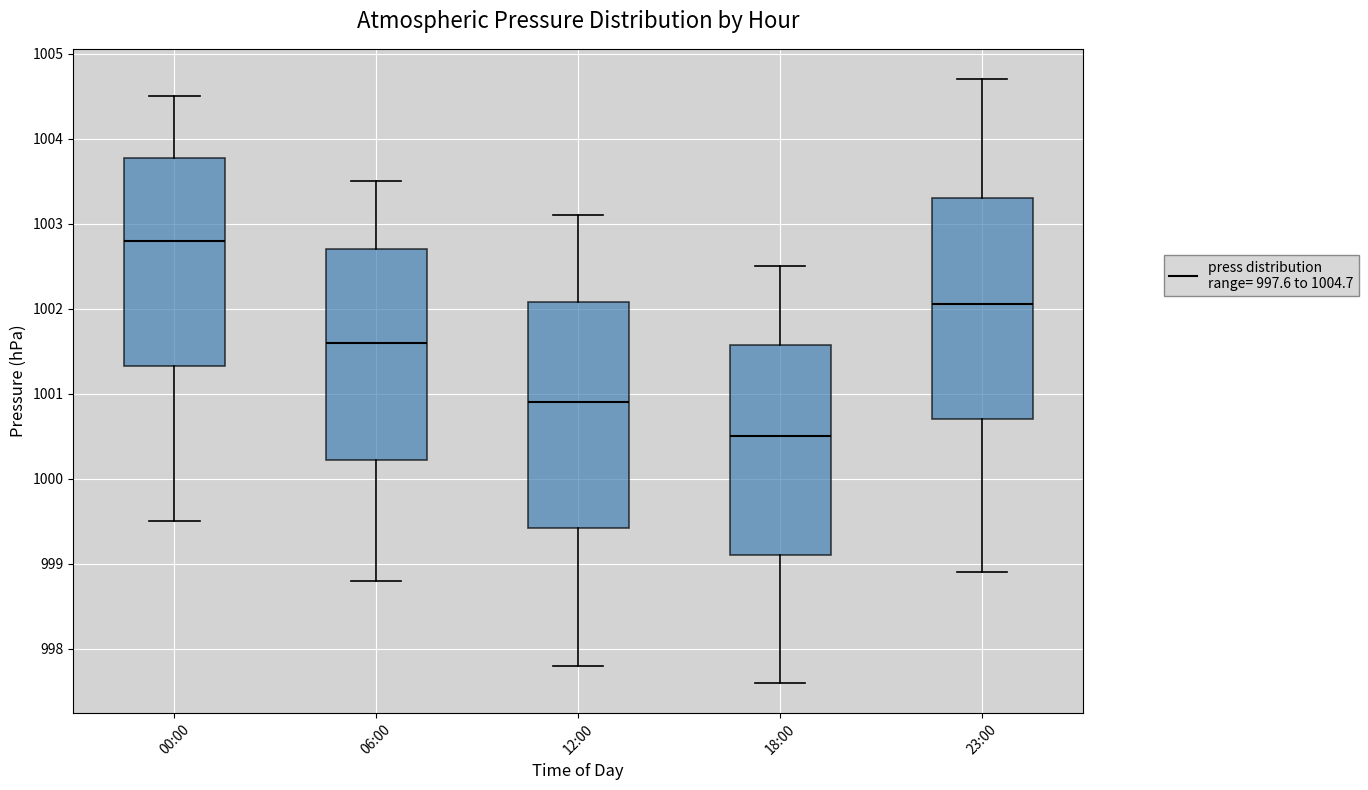

Reading left to right, read every box against the y-axis: the position of its median line, the range the box covers, and the ends of its whiskers. The values are not printed on the chart, so give them approximately, as read against the axis.

00:00: median 1002.8, box 1001.3 to 1003.8, whiskers 999.5 to 1004.5
06:00: median 1001.6, box 1000.2 to 1002.7, whiskers 998.8 to 1003.5
12:00: median 1000.9, box 999.4 to 1002.1, whiskers 997.8 to 1003.1
18:00: median 1000.5, box 999.1 to 1001.6, whiskers 997.6 to 1002.5
23:00: median 1002.1, box 1000.7 to 1003.3, whiskers 998.9 to 1004.7